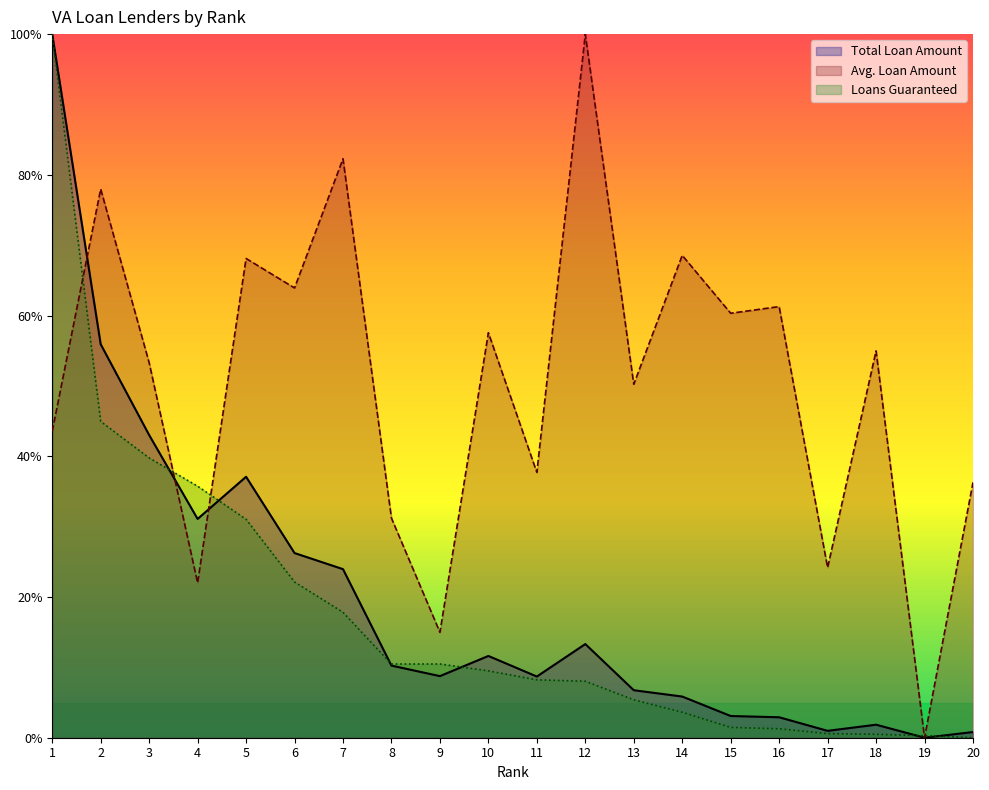

Is the value of Avg. Loan Amount at 1 greater than the value of Total Loan Amount at 17?

Yes